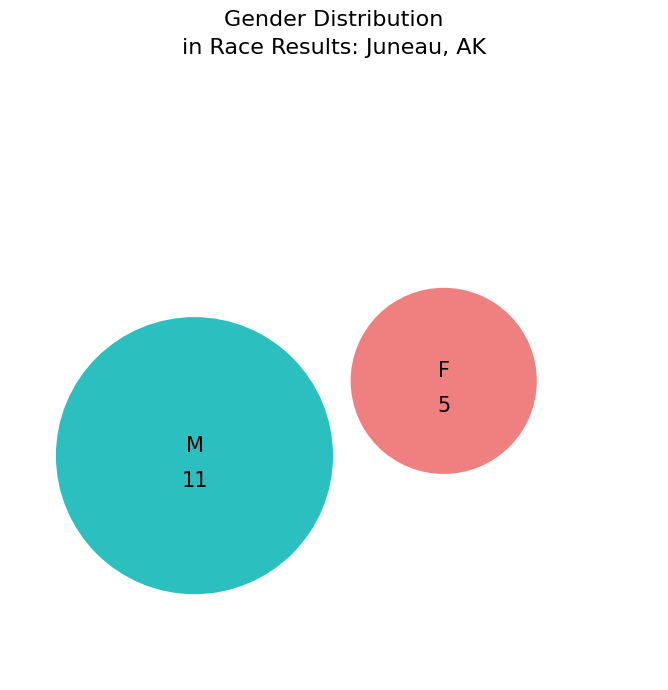

Combined, do F and M account for over 50%?

Yes